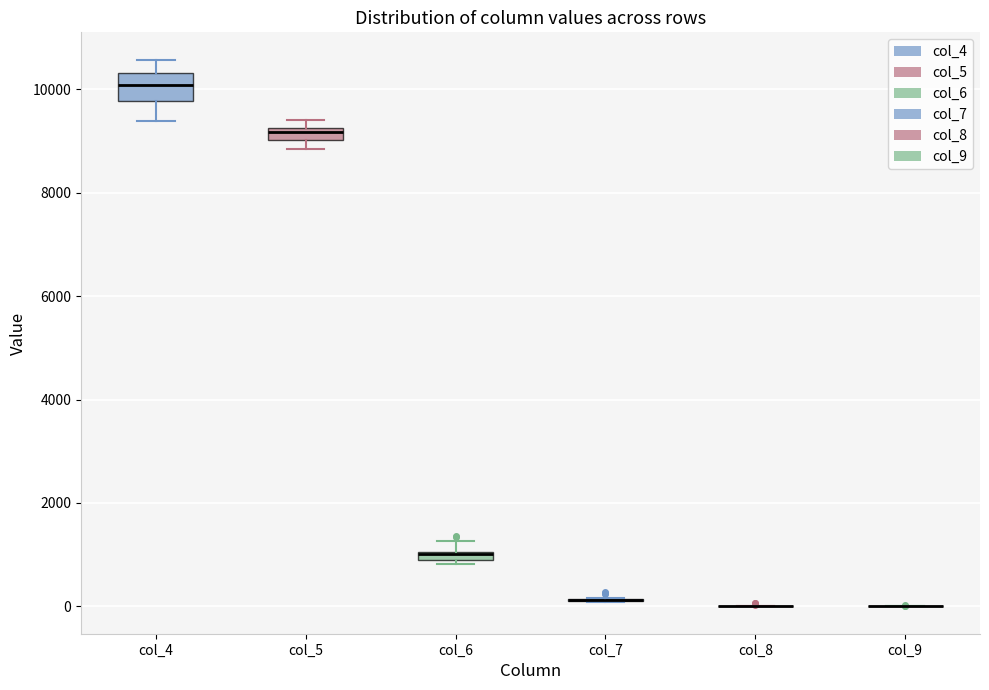

Comparing the boxes themselves (not the whiskers), which one is the tallest?

col_4